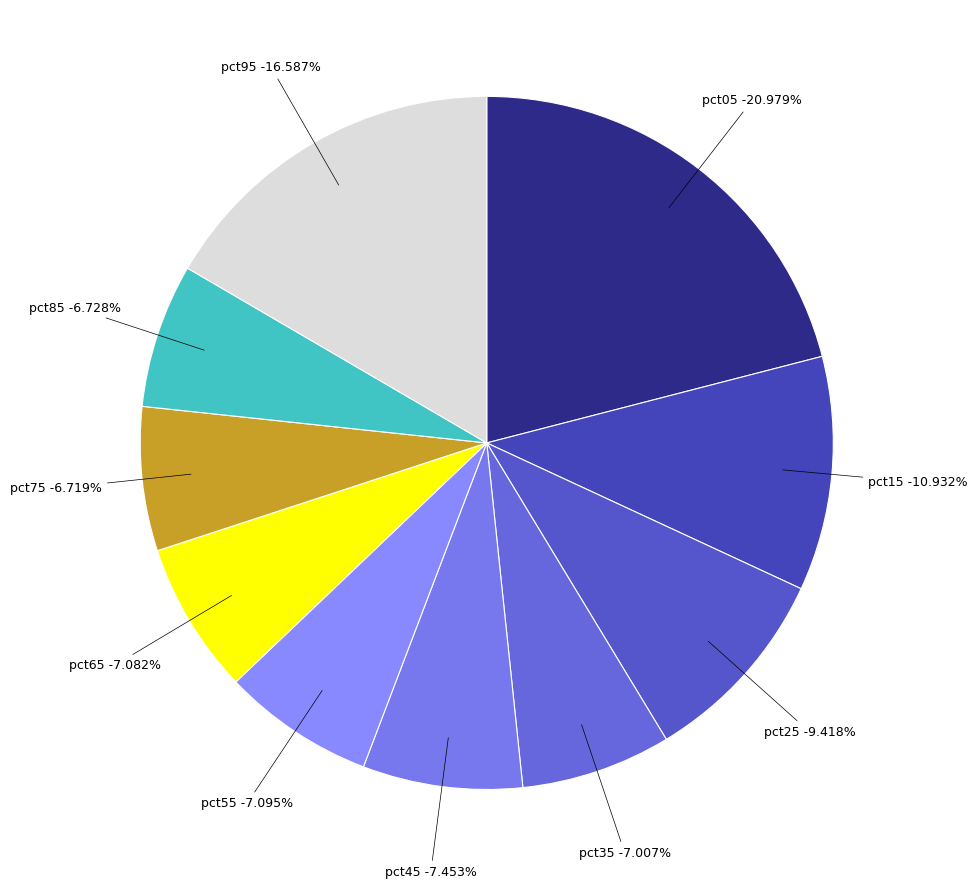

Is there a majority slice in this chart?

No